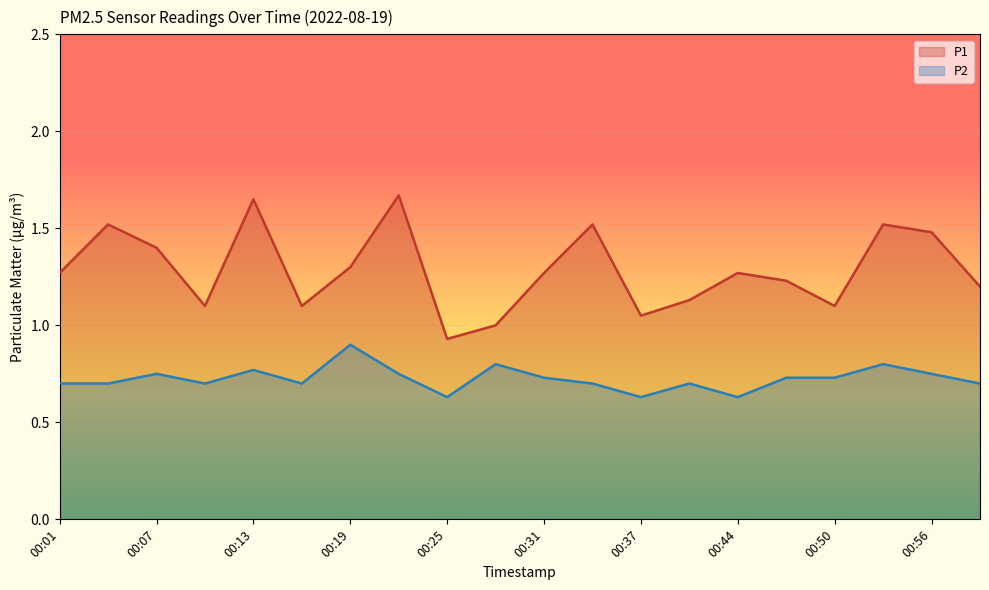

Reading right to left, what are all the values shown in this chart?

P1: 1.2	1.5	1.5	1.1	1.2	1.3	1.1	1.1	1.5	1.3	1.0	0.9	1.7	1.3	1.1	1.6	1.1	1.4	1.5	1.3
P2: 0.7	0.8	0.8	0.7	0.7	0.6	0.7	0.6	0.7	0.7	0.8	0.6	0.8	0.9	0.7	0.8	0.7	0.8	0.7	0.7